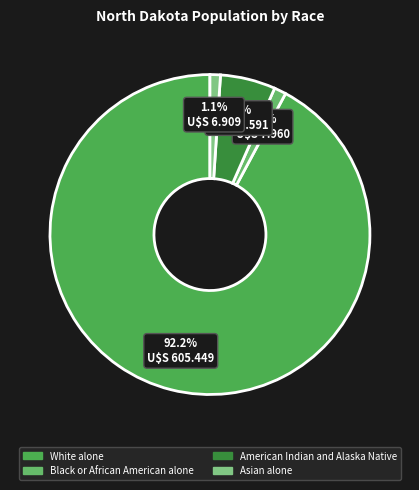

To the nearest percent, what percentage of the pie is Black or African American alone?

1%